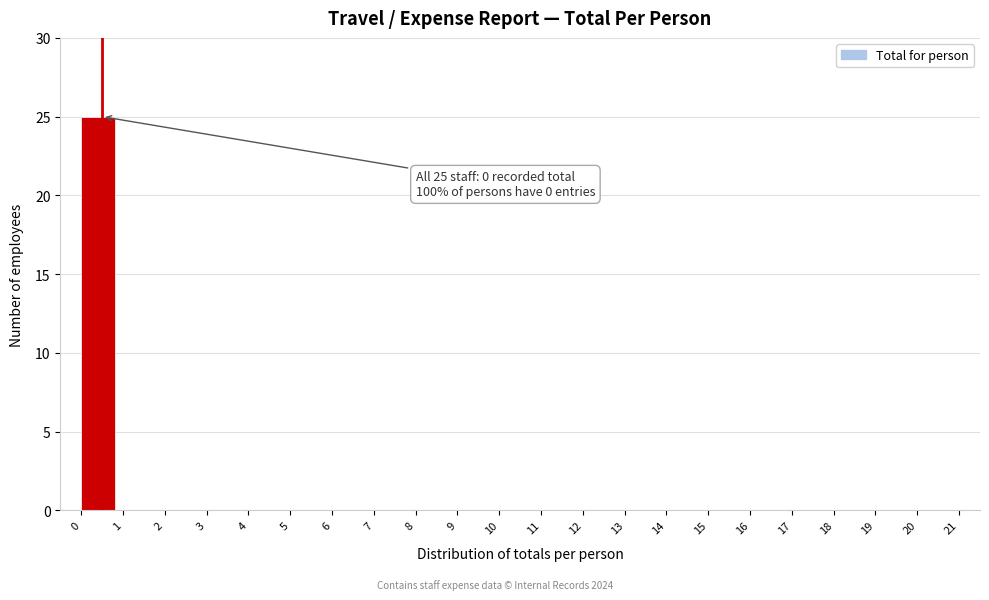

Which range on the x-axis has the tallest bar?

0 to 1